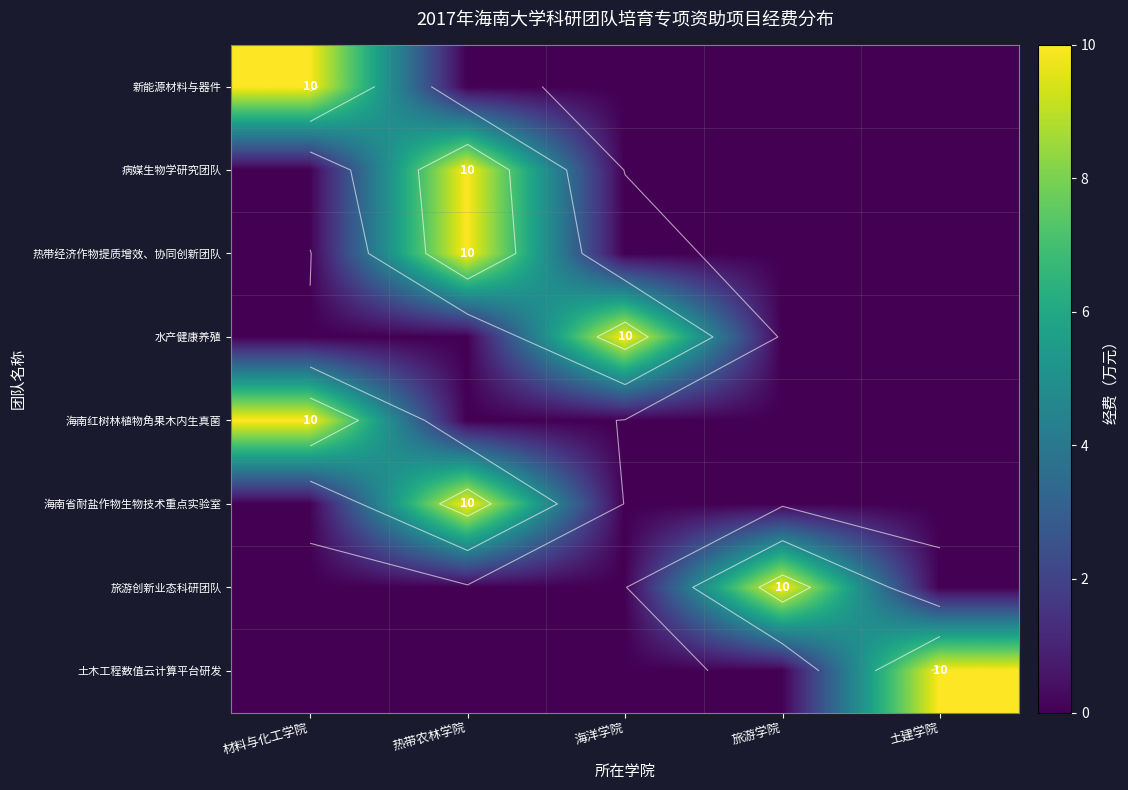

Count the 水产健康养殖 values in the range 0 to 1.

4